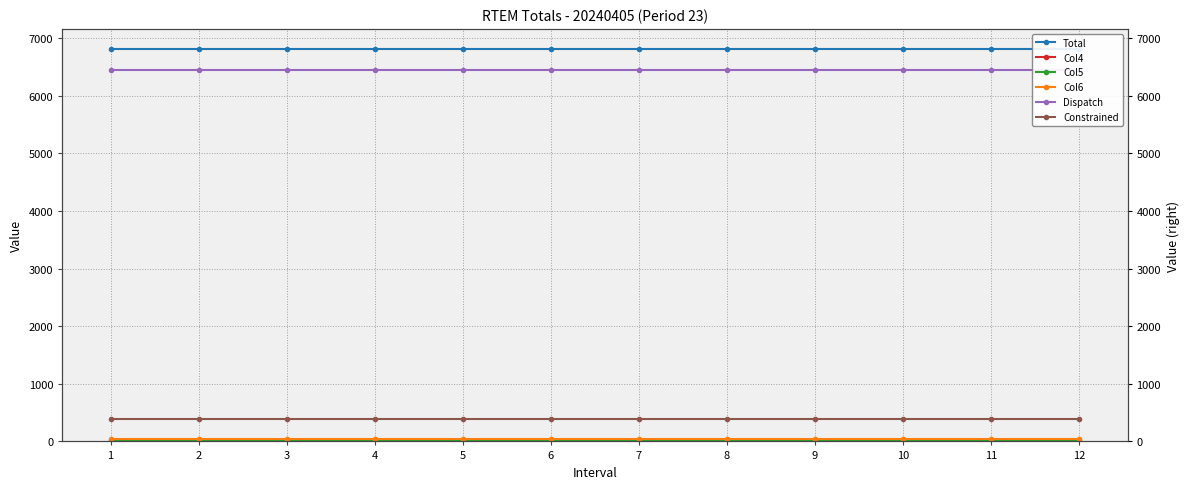

At which category is the sum across all series the highest?

1